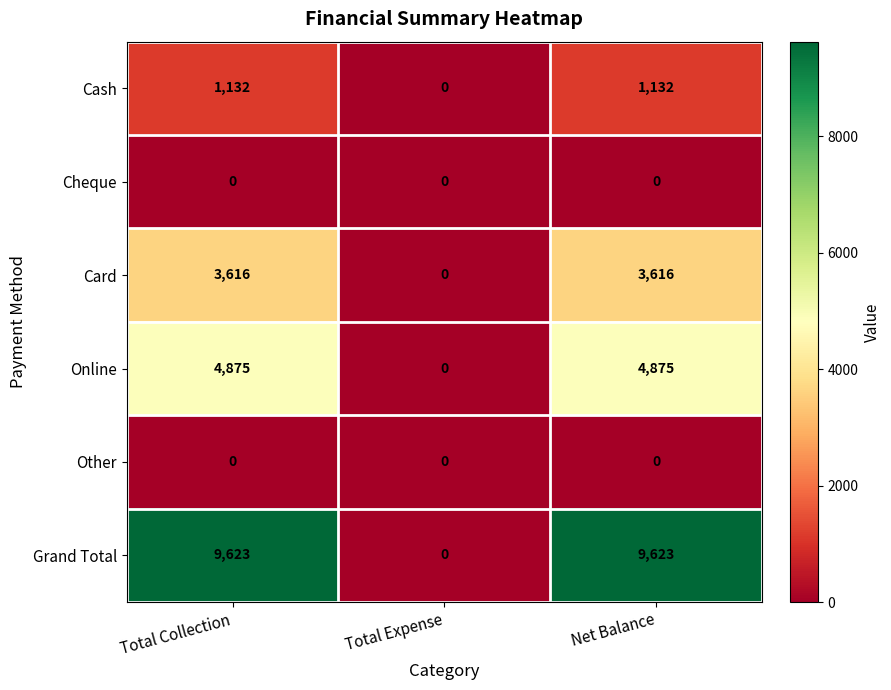

What is the total value across all series at Total Collection?

19246